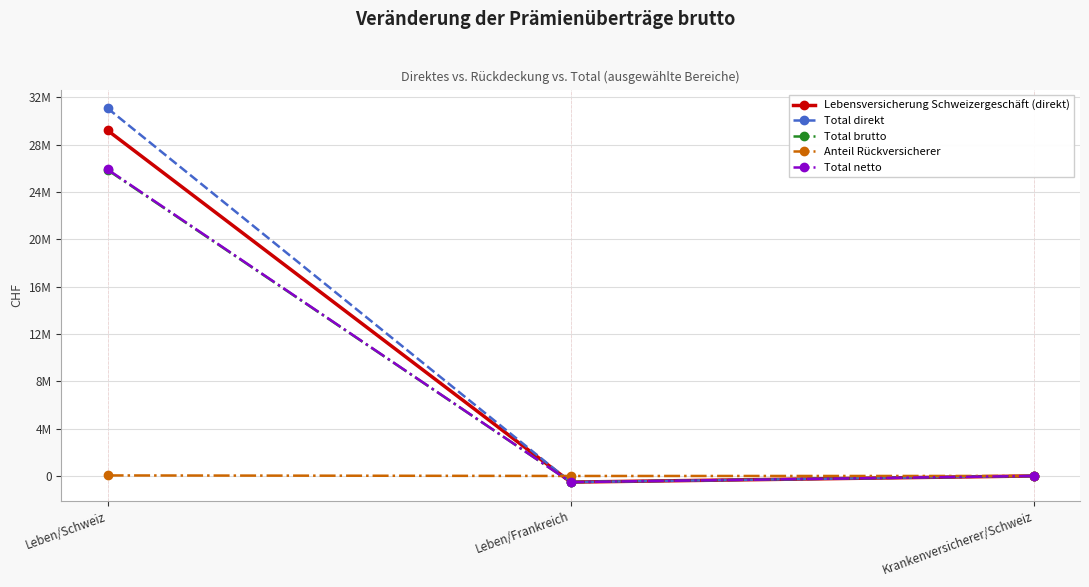

Between Leben/Schweiz and Leben/Frankreich, which series saw the biggest shift?

Total direkt